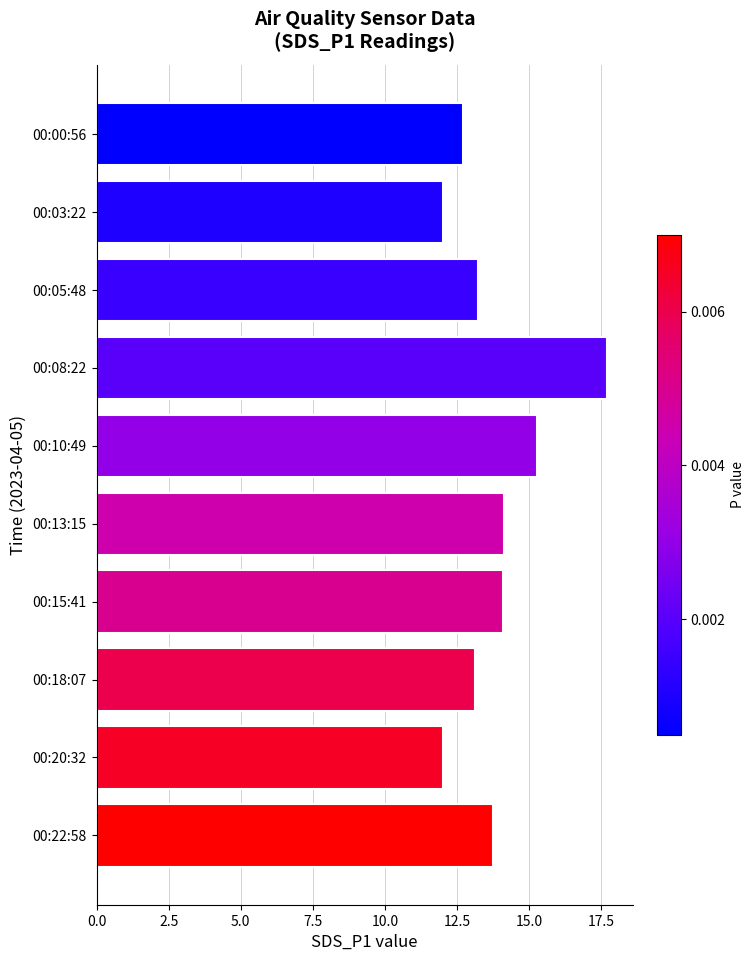

Between 00:20:32 and 00:08:22, which is larger?

00:08:22